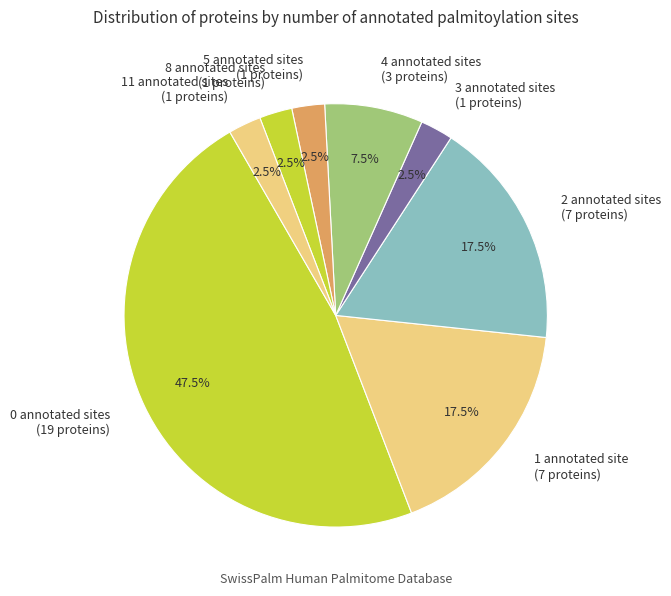

Is there any slice that represents more than half of the pie?

No